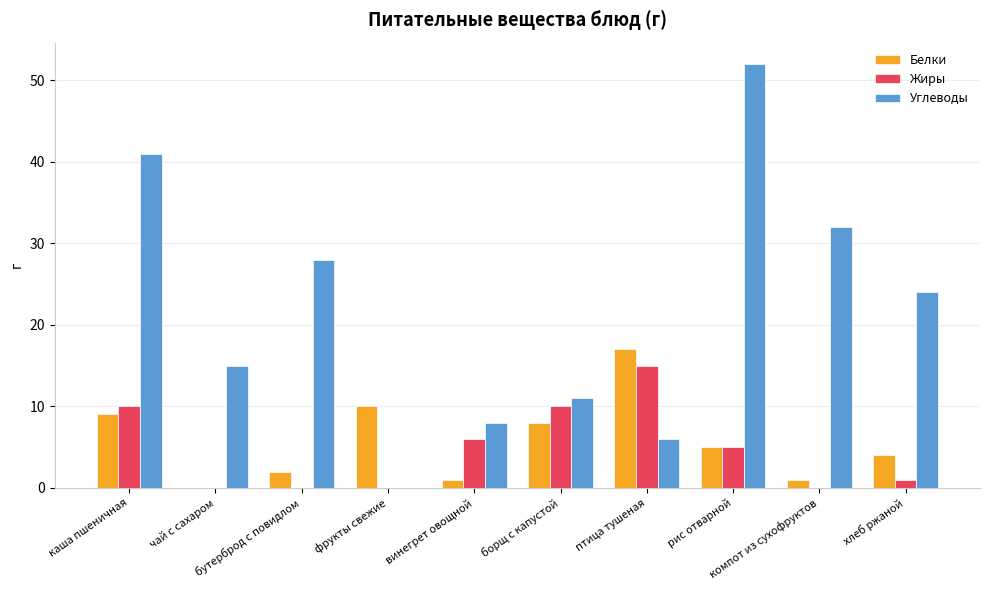

Which series has the largest total across all categories?

Углеводы